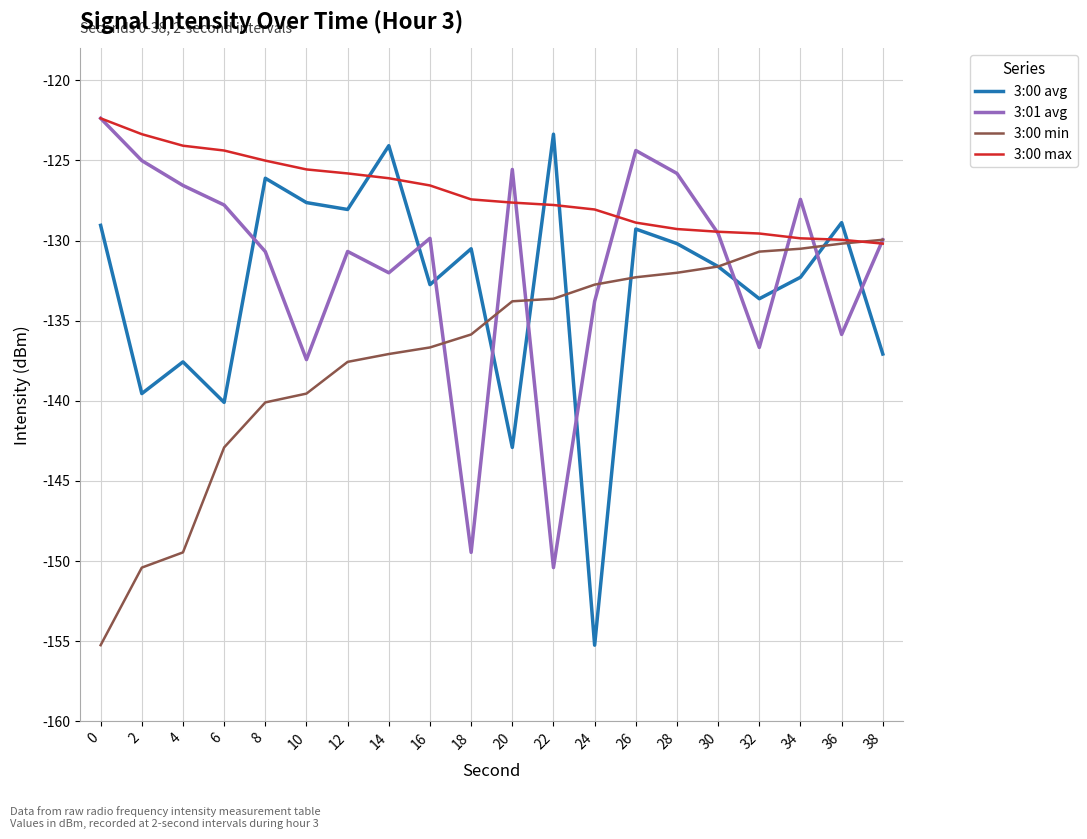

What is the total value across all series at 14?

-519.3